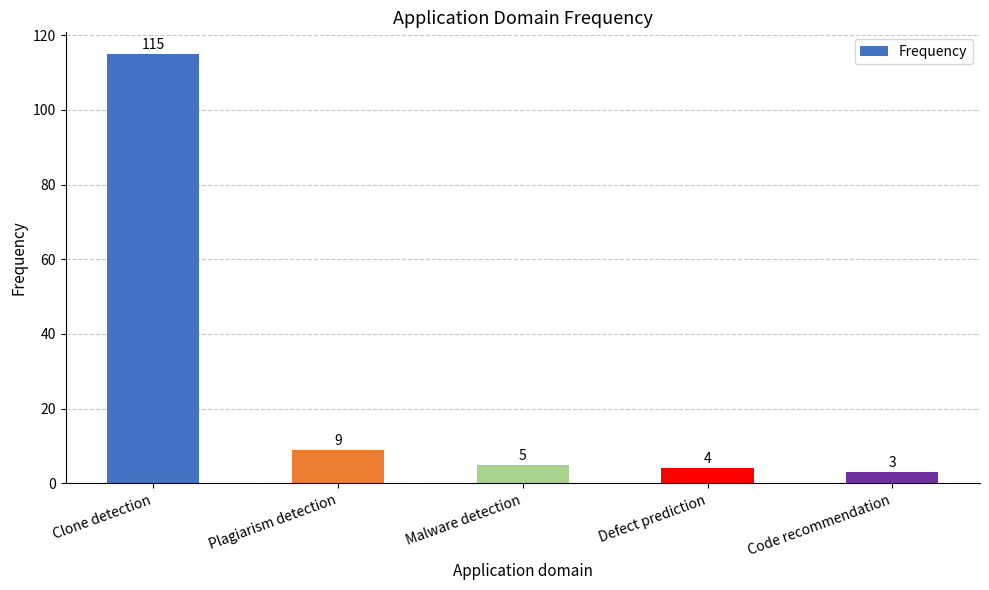

List the labels in order of value, smallest first.

Code recommendation, Defect prediction, Malware detection, Plagiarism detection, Clone detection